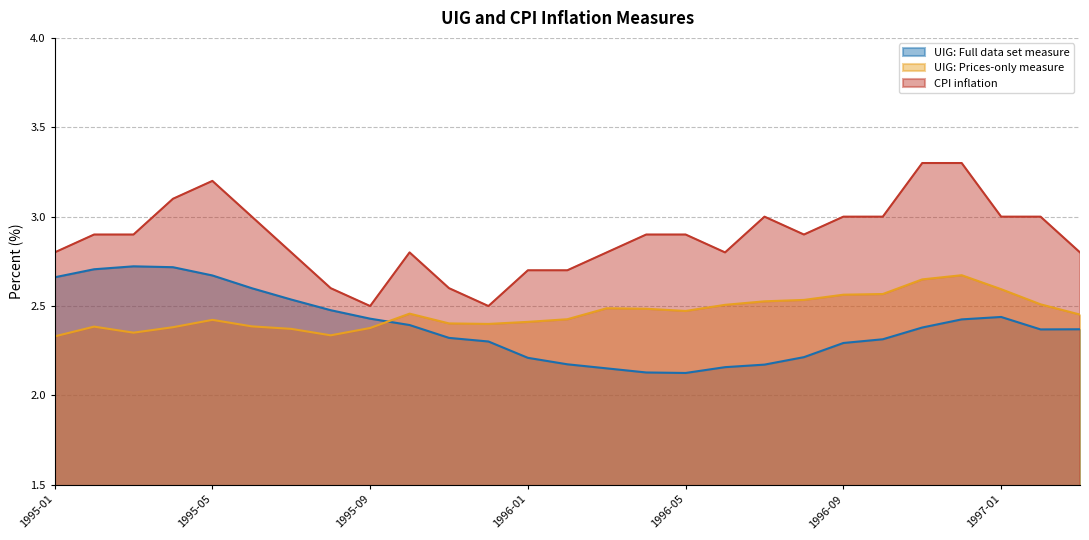

True or false: UIG: Prices-only measure and UIG: Full data set measure cross at least once.

True